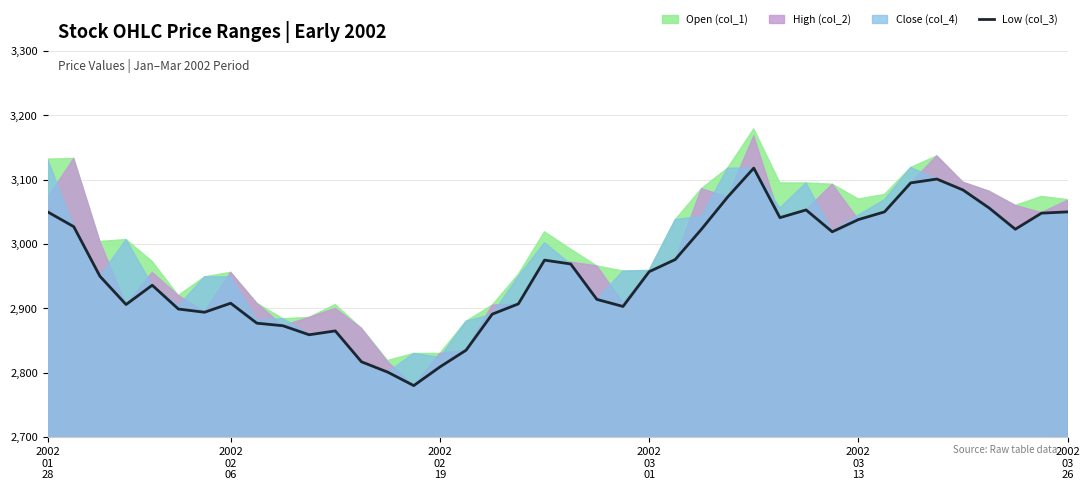

Does the chart have visible grid lines?

Yes